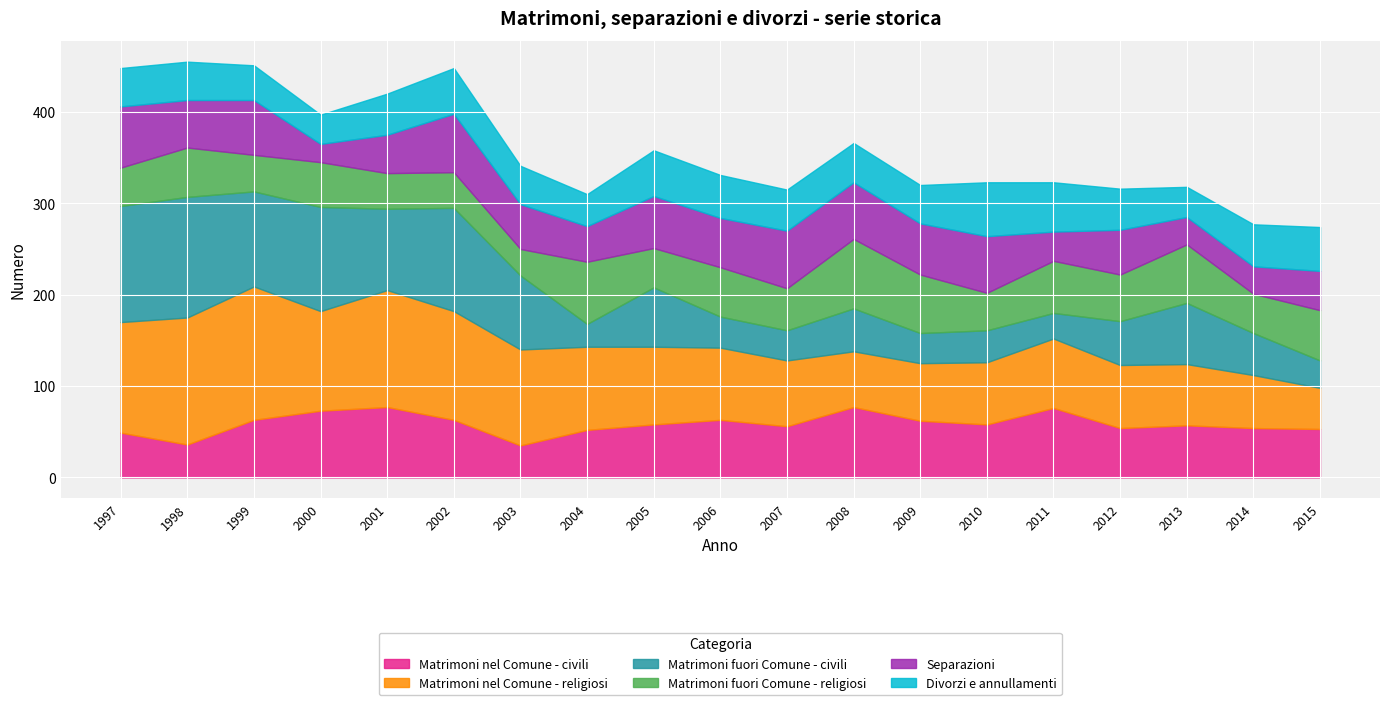

Which has a higher value, 2009 or 2001?

2001